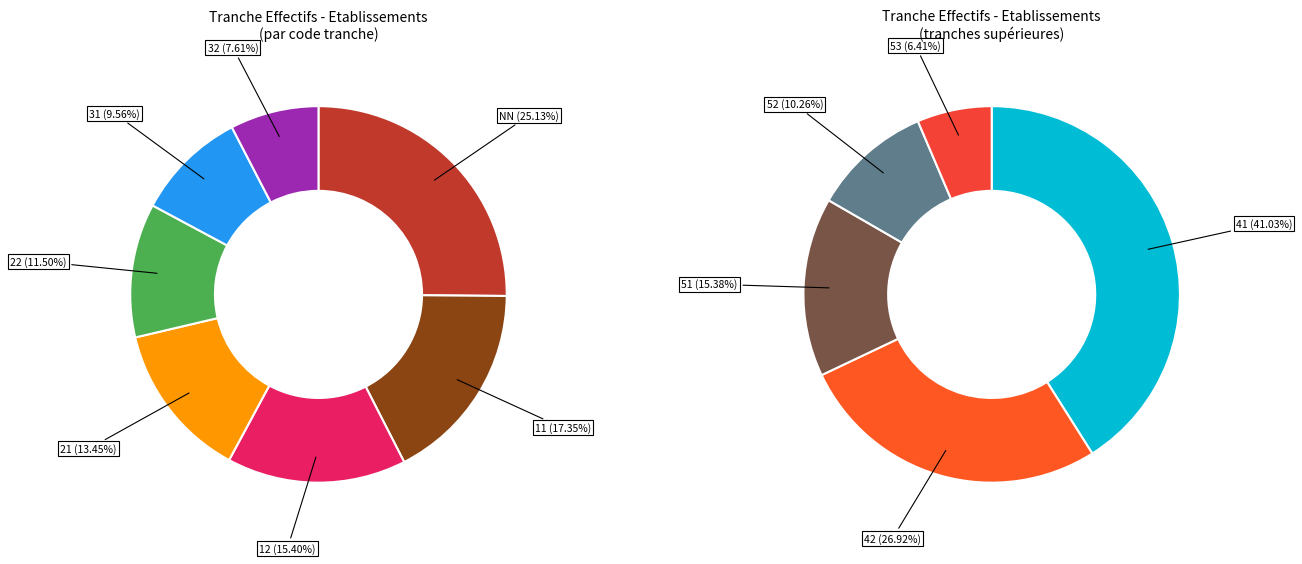

Which category has the biggest portion of the pie?

NN